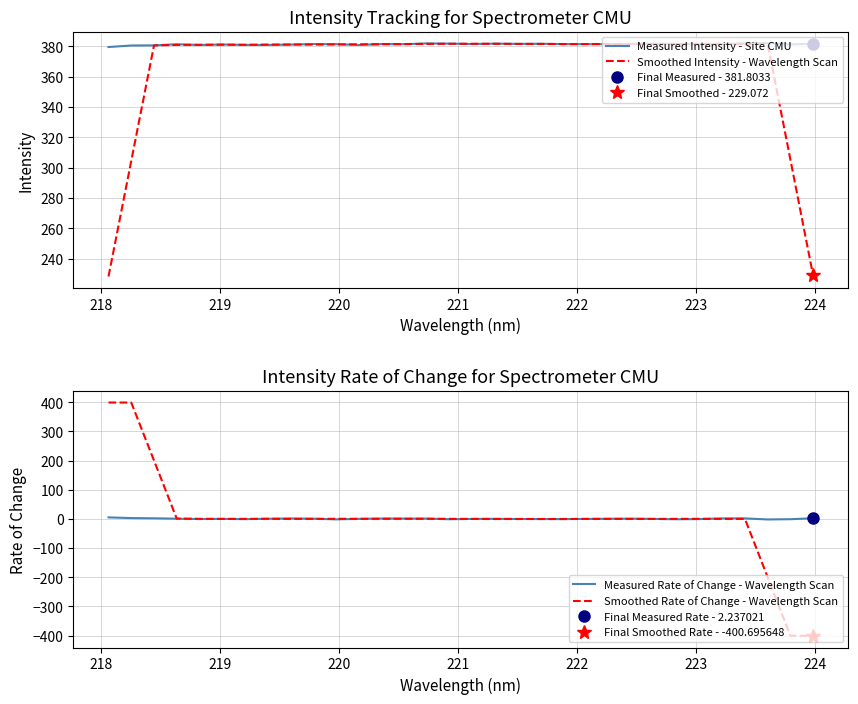

How many times do Smoothed Intensity - Wavelength Scan and Measured Intensity - Site CMU cross each other?

14